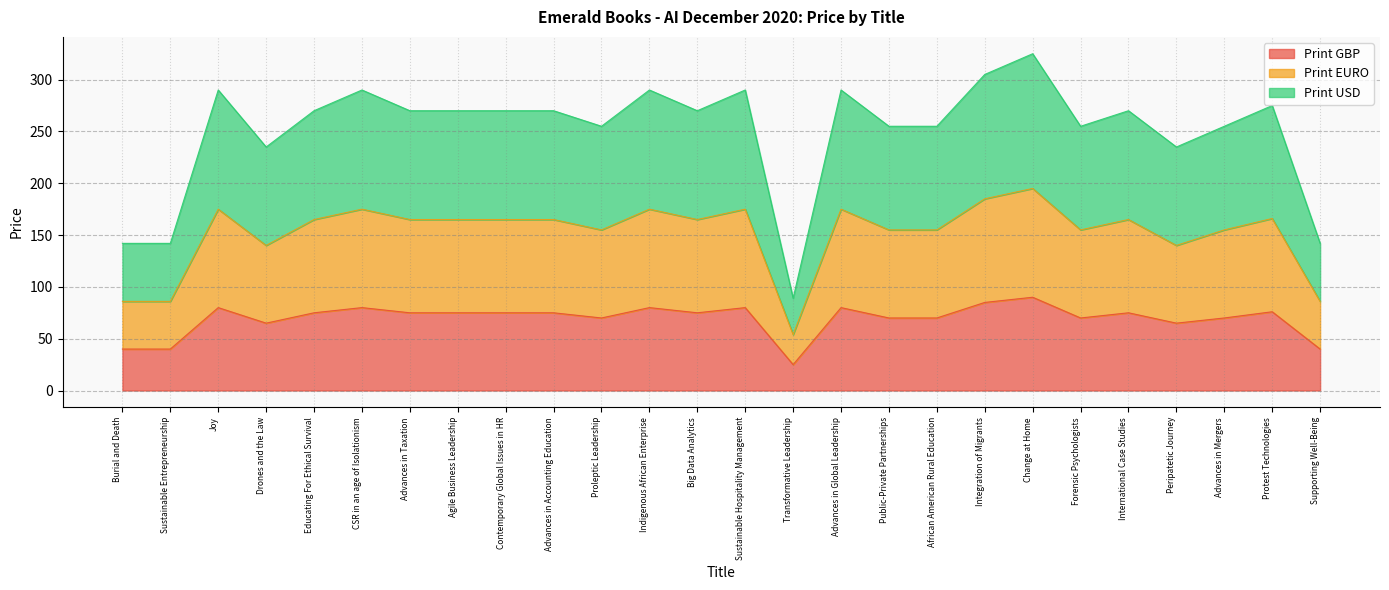

Does the chart display data point markers on the line(s)?

No